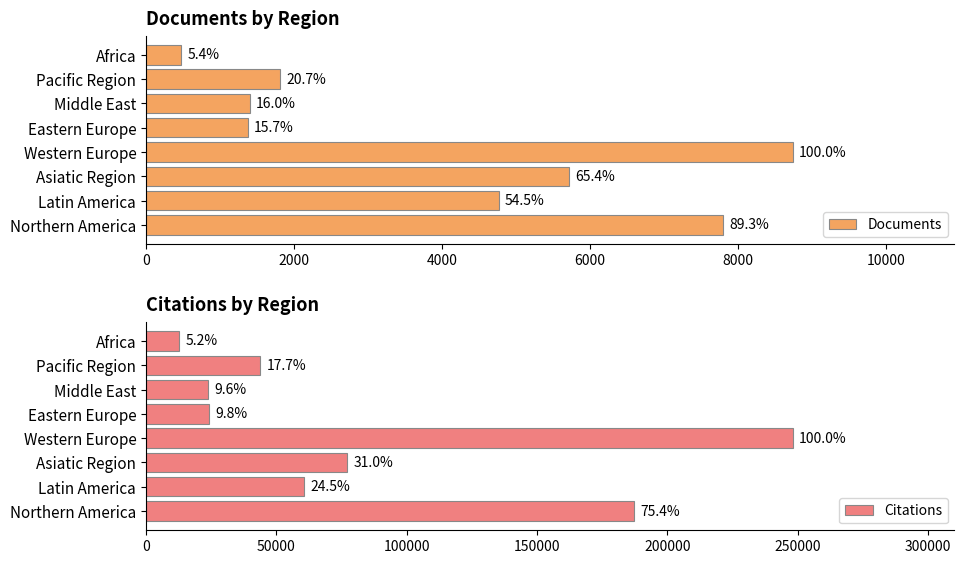

What is the highest value of the Citations series?

248048